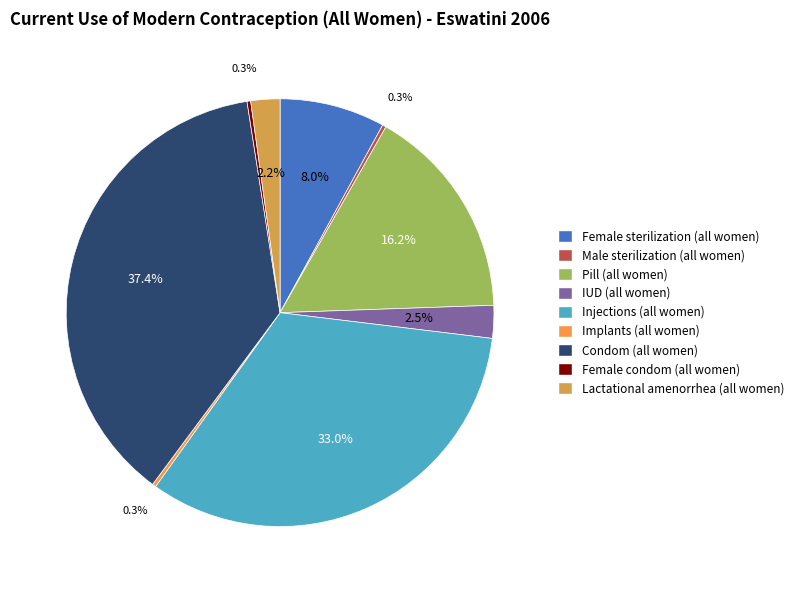

How many slices are in this pie chart?

9